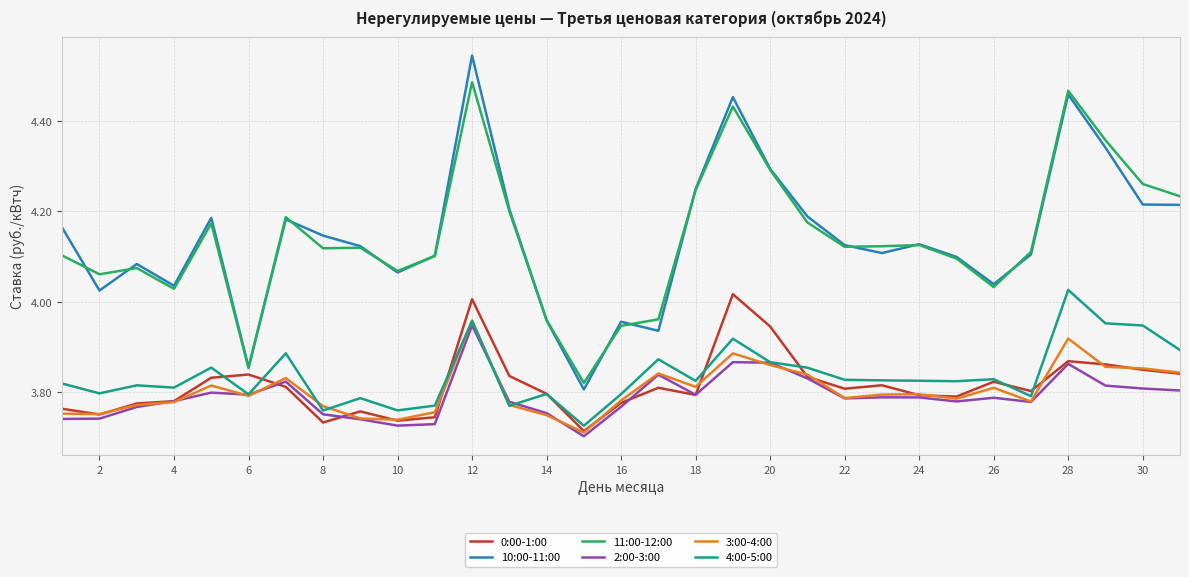

Which series has the largest range (max minus min)?

10:00-11:00